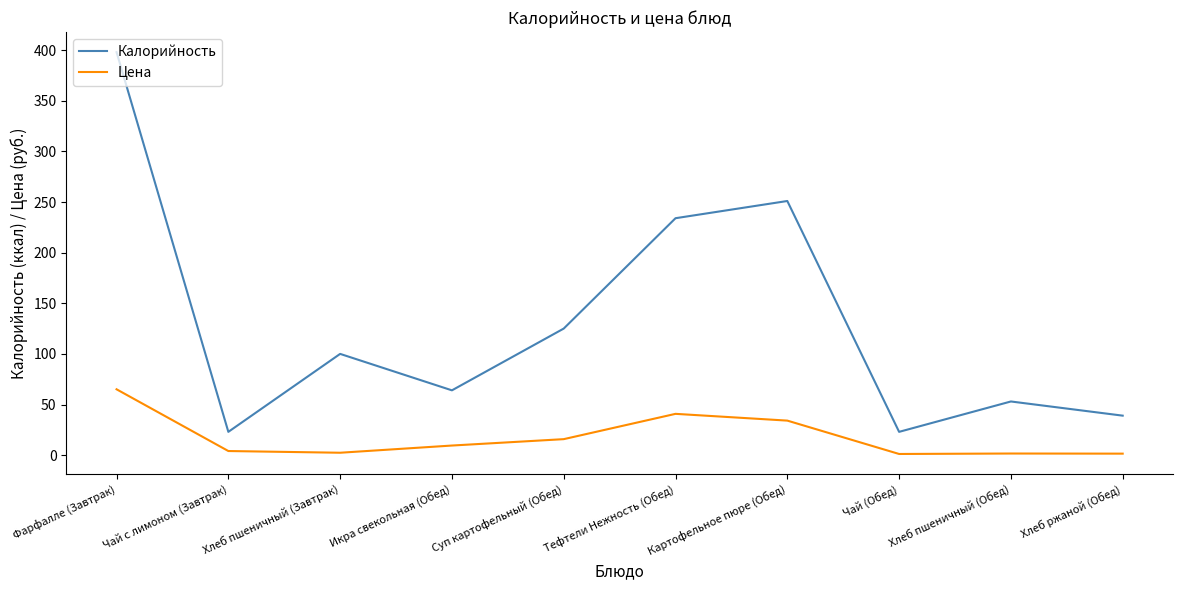

What position from the right is Хлеб пшеничный (Завтрак)?

8